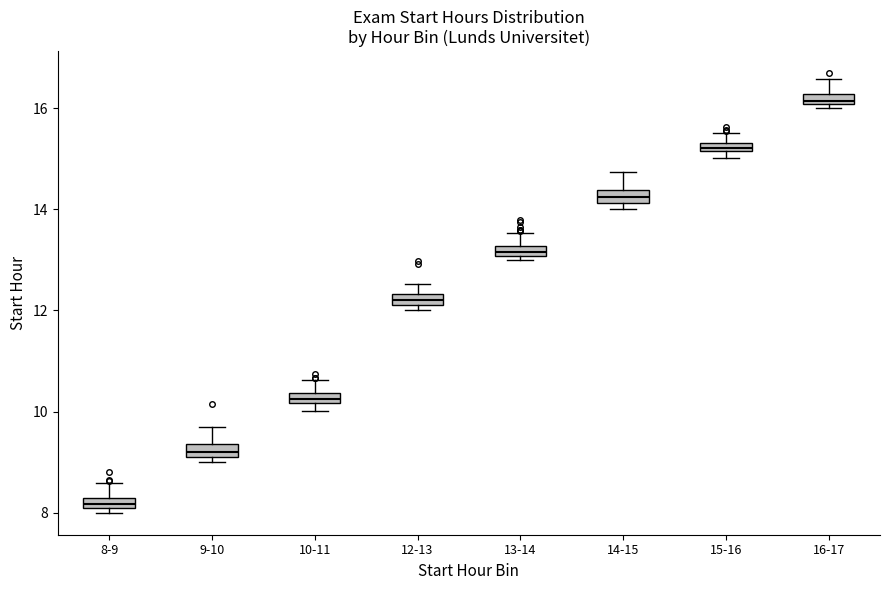

Where is the upper edge of the box for 8-9 on the y-axis? The values are not printed on the chart, so give them approximately, as read against the axis.

8.4